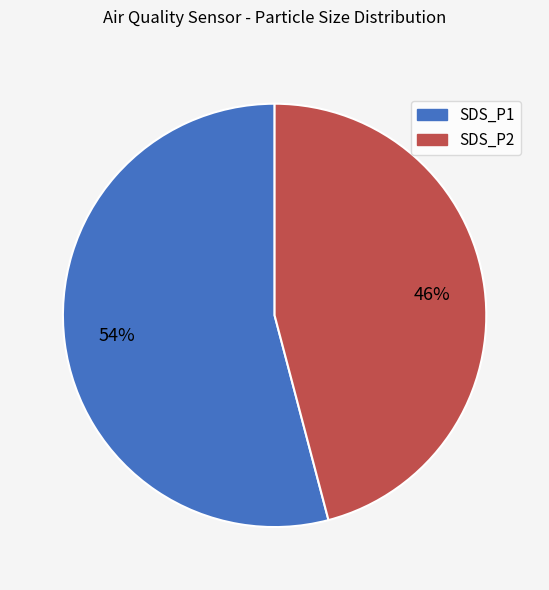

To the nearest percent, what portion does SDS_P2 represent?

46%